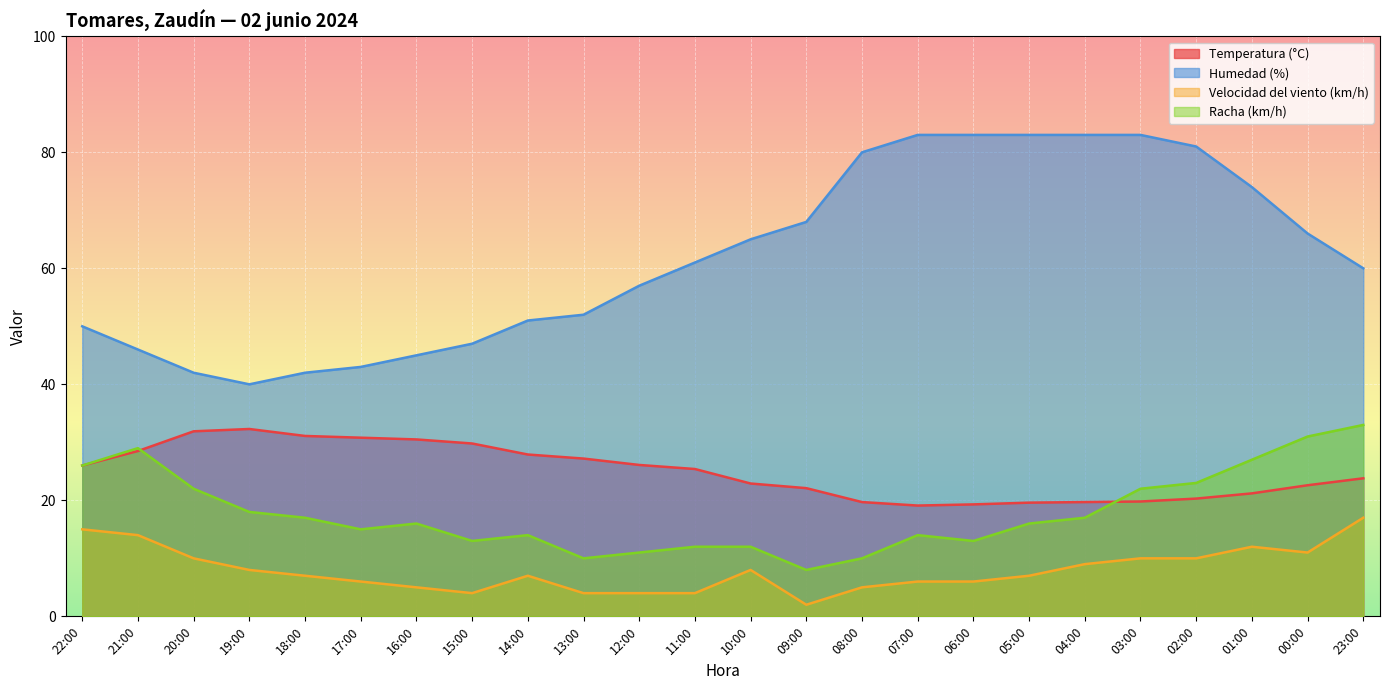

True or false: Temperatura (°C) and Velocidad del viento (km/h) cross at least once.

False